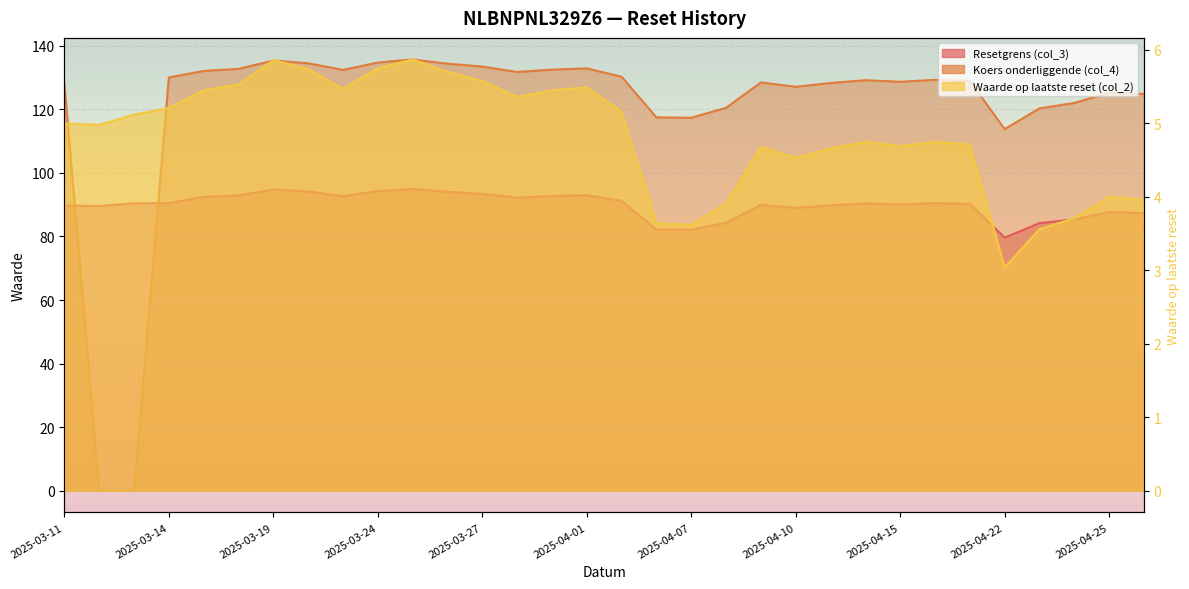

Which series has the largest total across all categories?

Koers onderliggende (col_4)